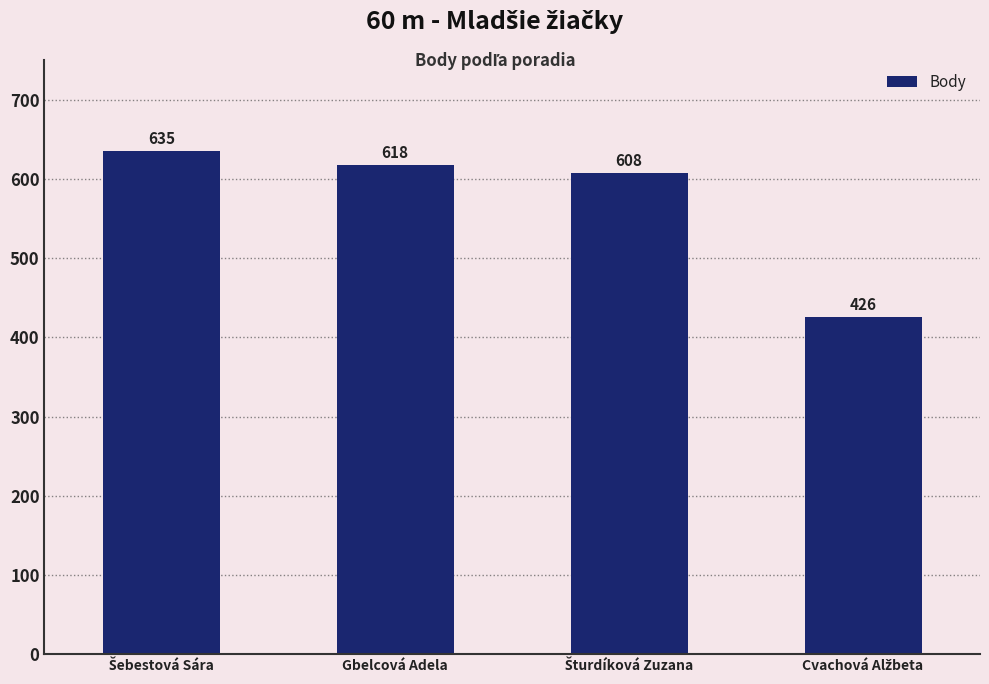

Reading right to left, transcribe all the data shown in this chart.

426	608	618	635